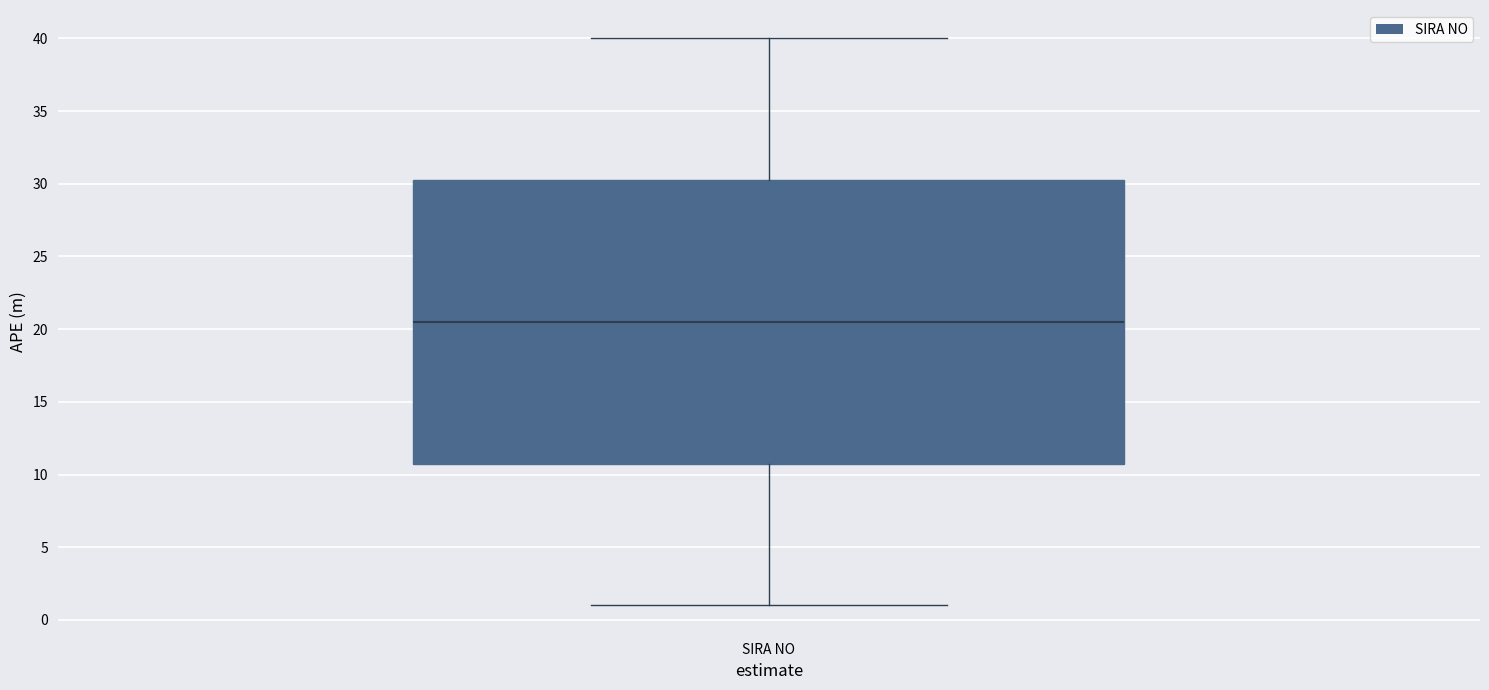

Where is the lower edge of the box for SIRA NO on the y-axis? The values are not printed on the chart, so give them approximately, as read against the axis.

11.0